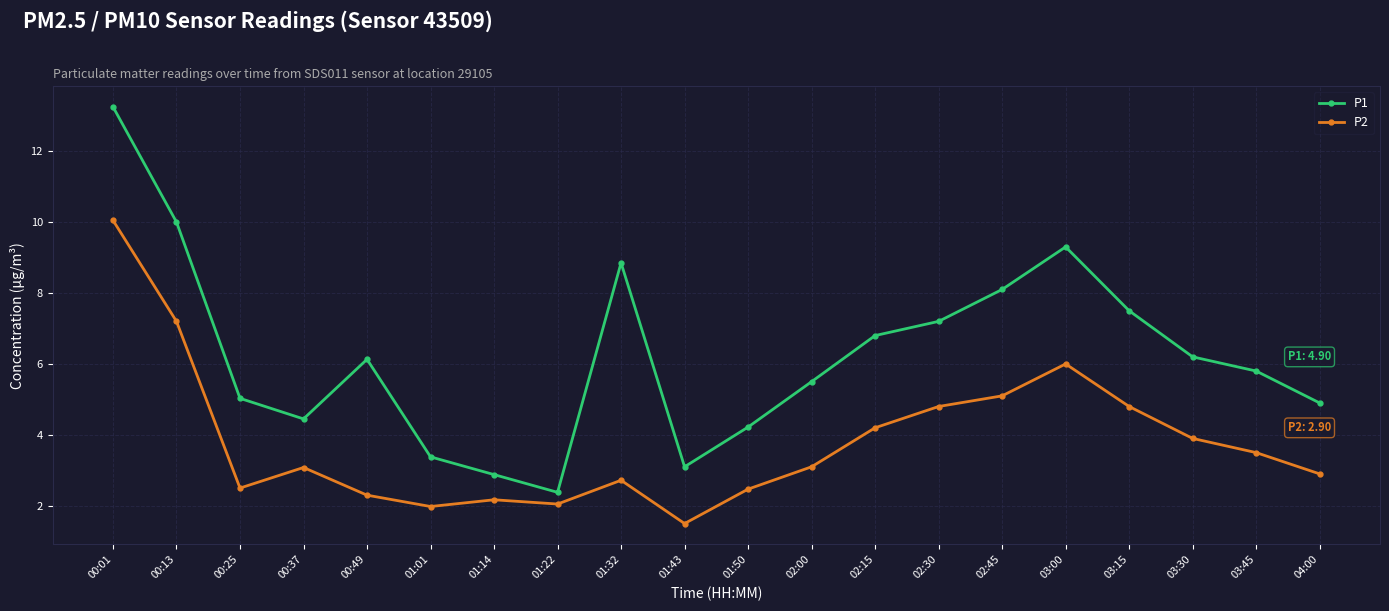

What is the difference between the P1 values at 02:30 and 02:45?

0.9